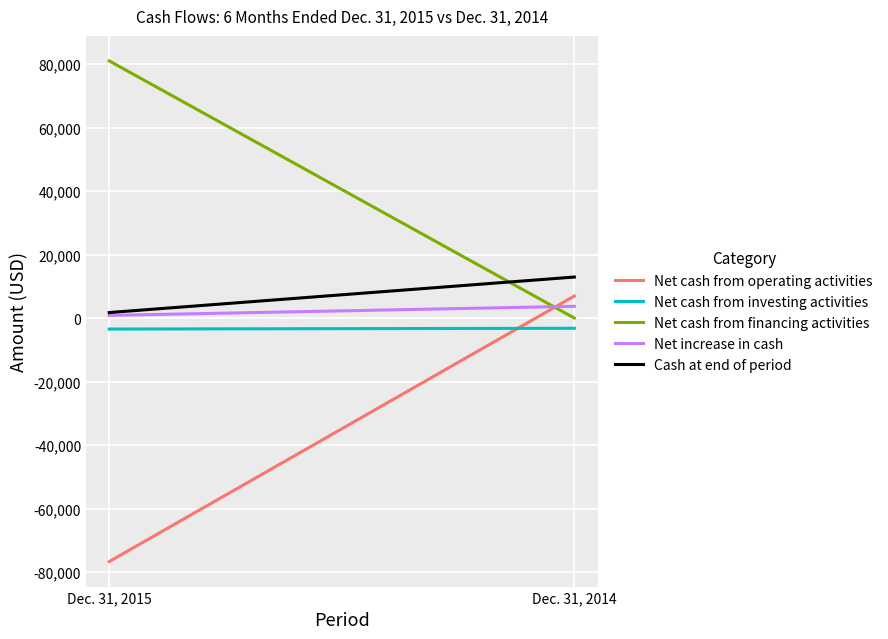

Is the value of Net cash from financing activities at Dec. 31, 2014 greater than the value of Net cash from investing activities at Dec. 31, 2015?

Yes